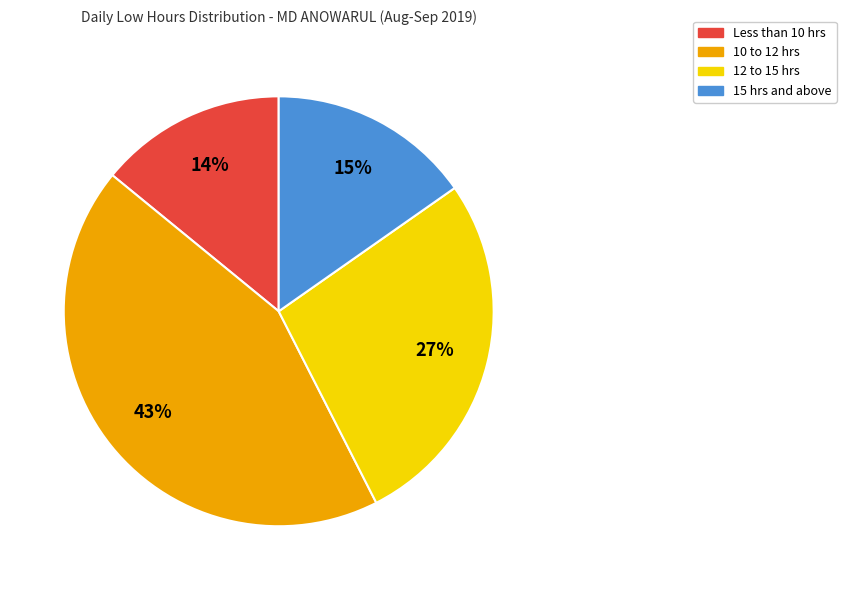

Does any single category account for the majority?

No